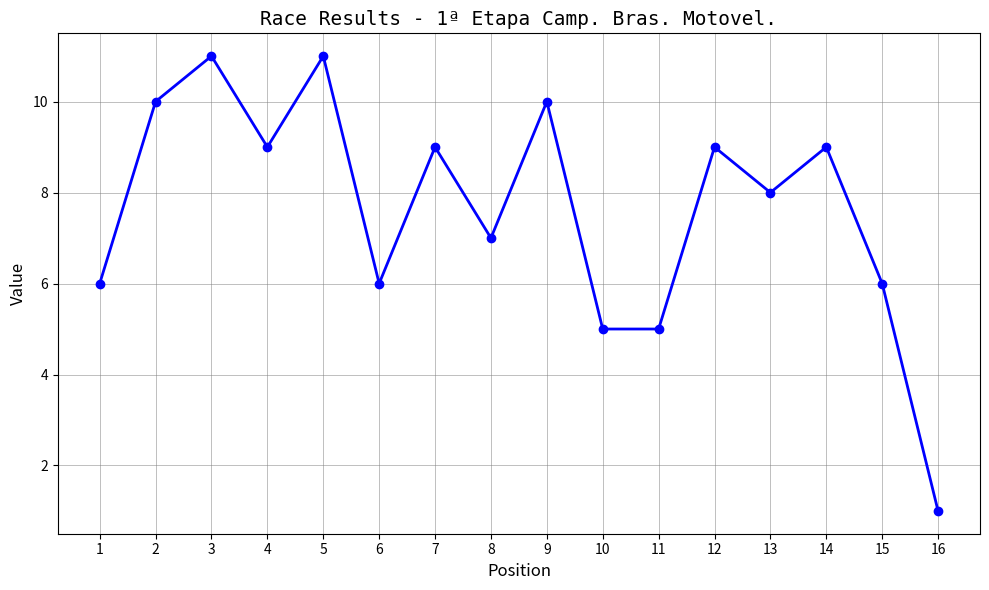

At which label does the data first exceed 9?

2